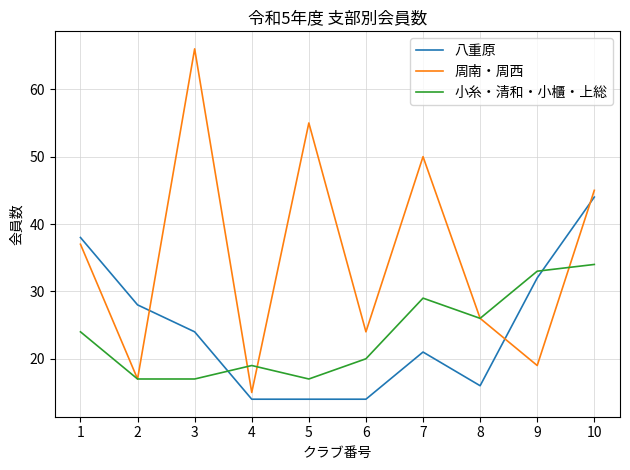

Between 5 and 10, which series saw the biggest shift?

八重原